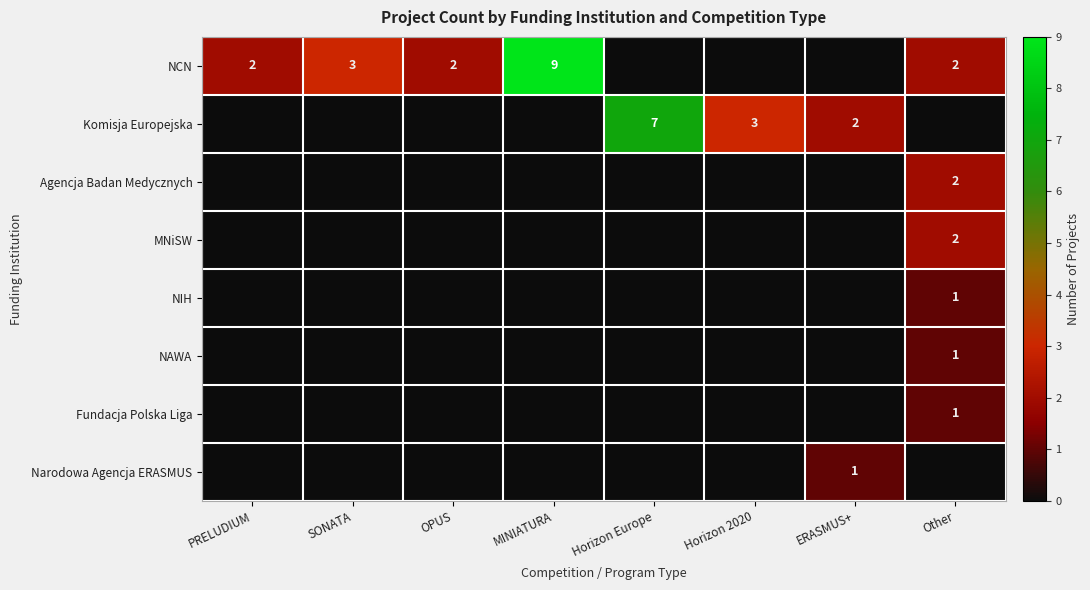

The Agencja Badan Medycznych series shows 2 at Other. True or false?

True